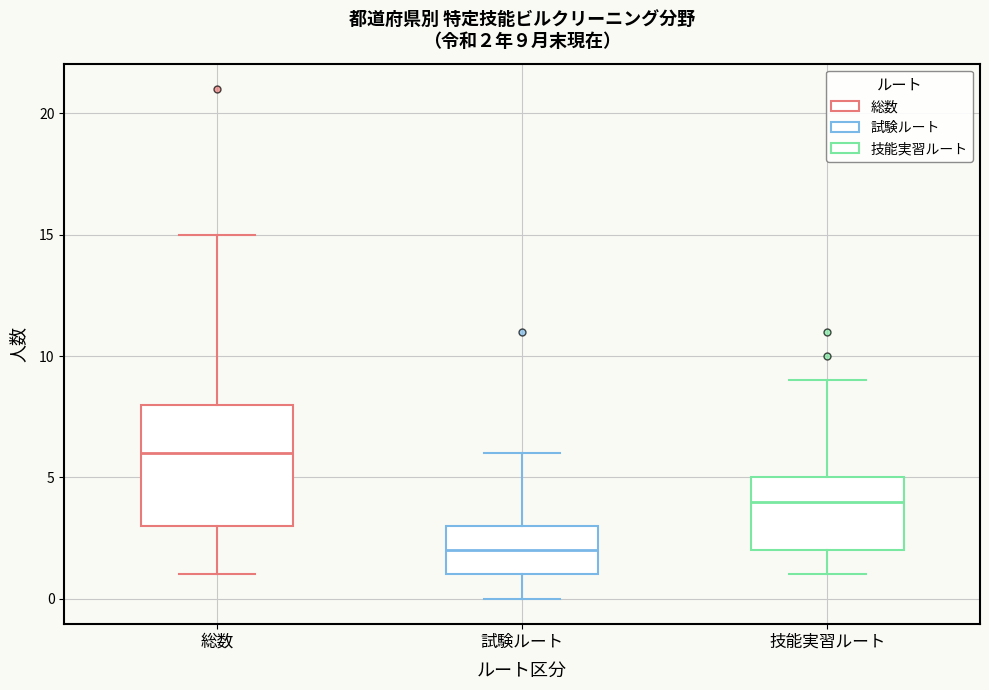

Which box's median line is the lowest?

試験ルート